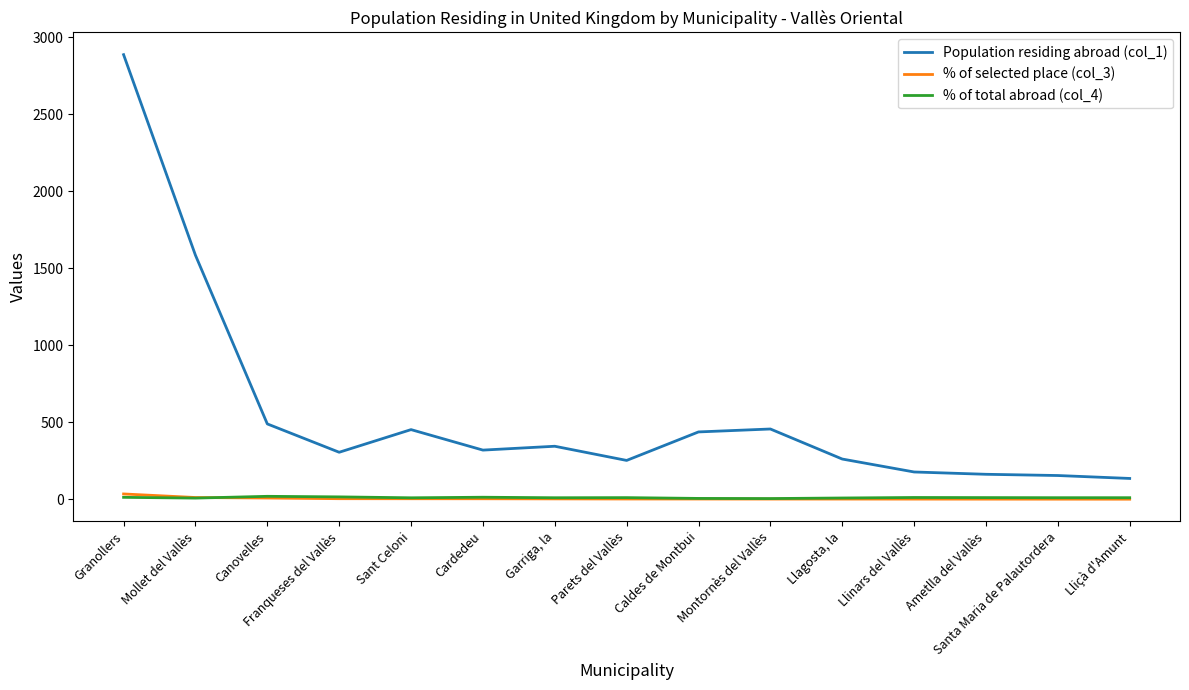

What is the average value of the Population residing abroad (col_1) series?

561.9